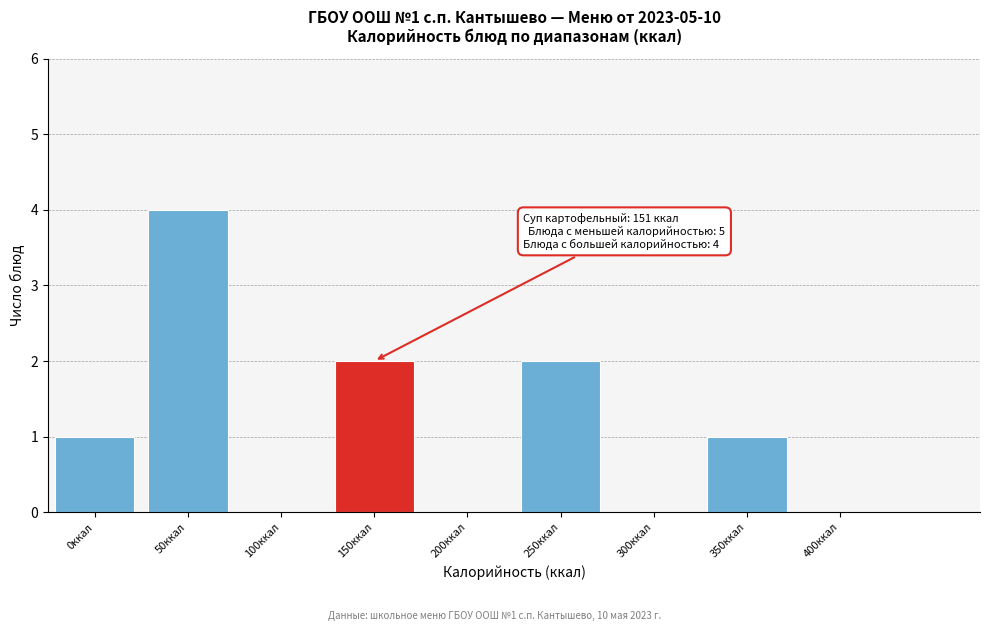

Which has a higher value, 200ккал or 150ккал?

150ккал